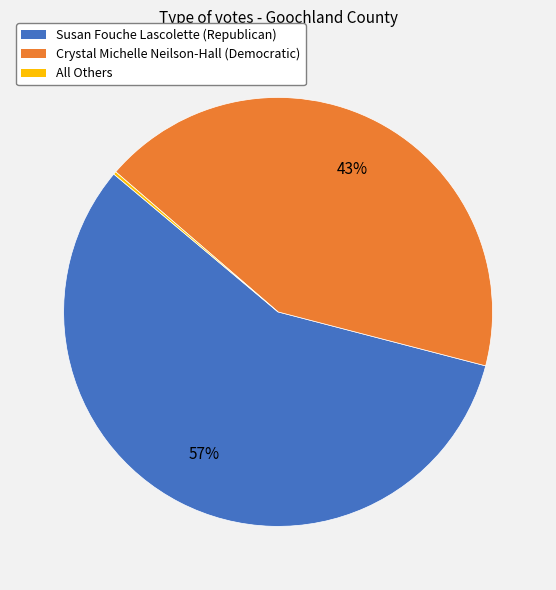

To the nearest percent, what portion does Susan Fouche Lascolette (Republican) represent?

57%